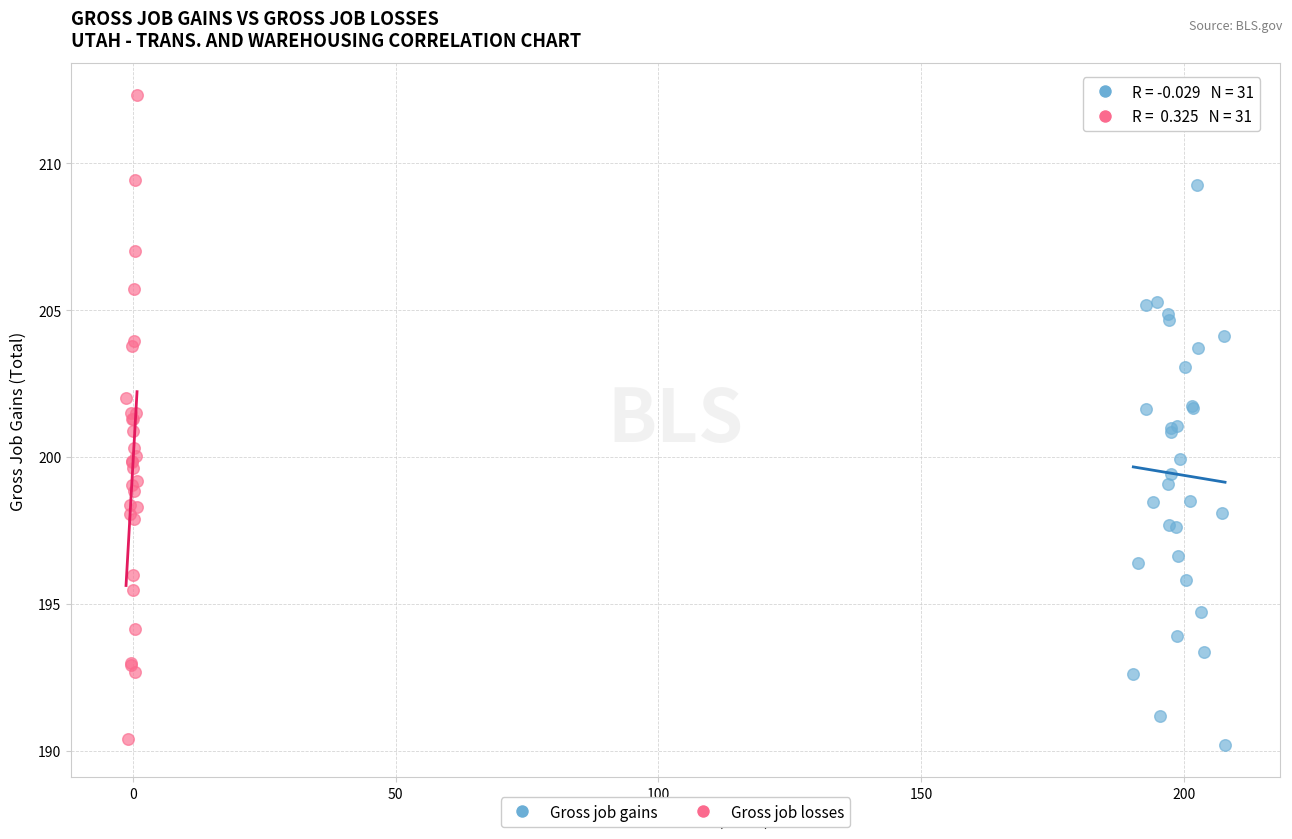

Which series has the largest Y range (max minus min)?

Gross job losses